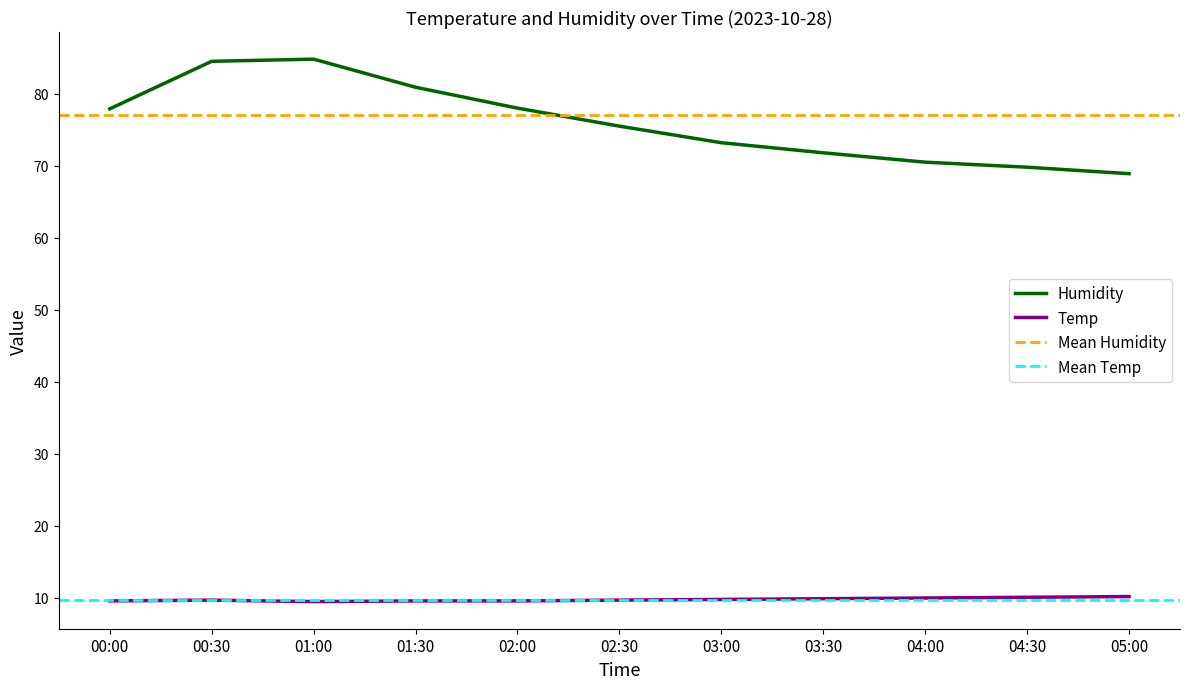

At which label is Temp closest to 9?

01:00